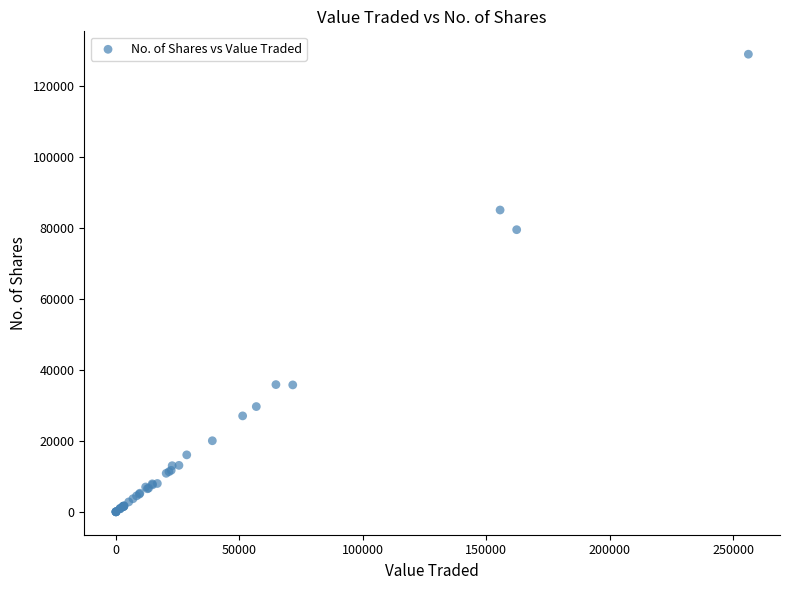

What Y value in the scatter plot is closest to 64443?

79466